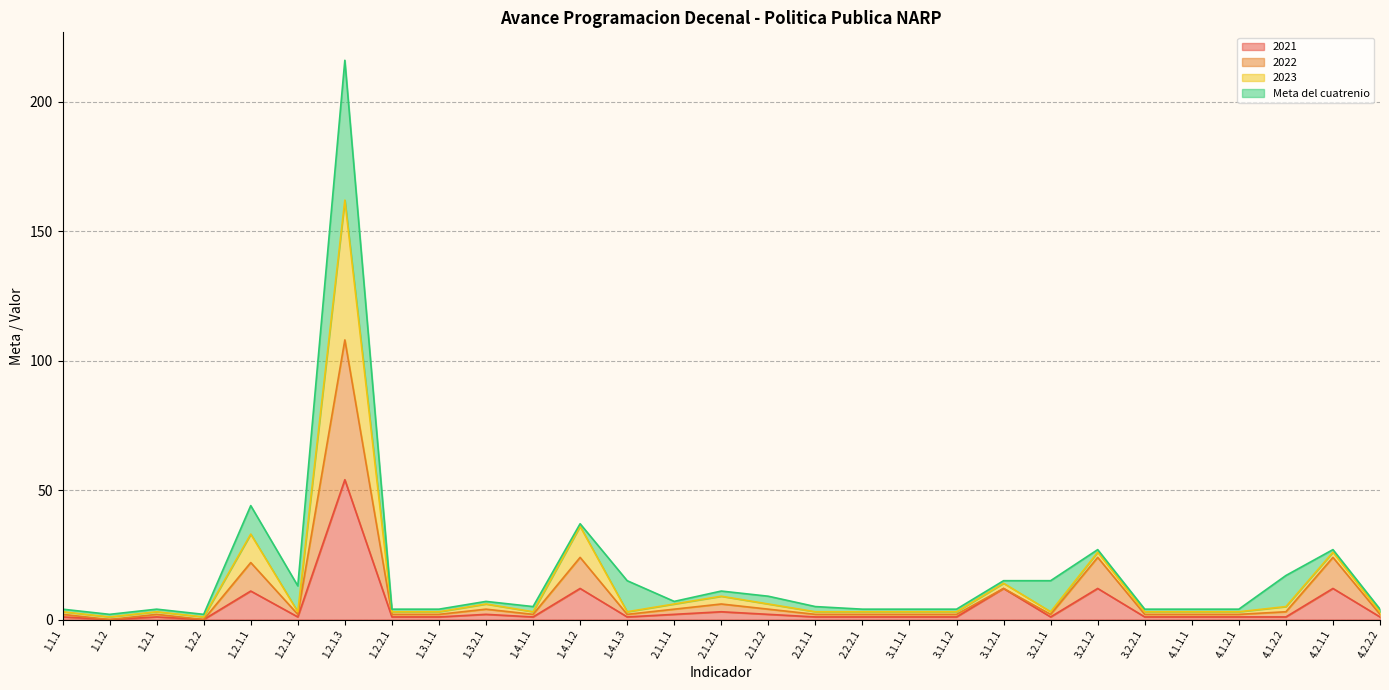

List the labels in order of 2021 value, largest first.

1.2.1.3, 1.4.1.2, 3.1.2.1, 3.2.1.2, 4.2.1.1, 1.2.1.1, 2.1.2.1, 1.3.2.1, 2.1.1.1, 2.1.2.2, 1.1.1, 1.2.1, 1.2.1.2, 1.2.2.1, 1.3.1.1, 1.4.1.1, 1.4.1.3, 2.2.1.1, 2.2.2.1, 3.1.1.1, 3.1.1.2, 3.2.1.1, 3.2.2.1, 4.1.1.1, 4.1.2.1, 4.1.2.2, 4.2.2.2, 1.1.2, 1.2.2